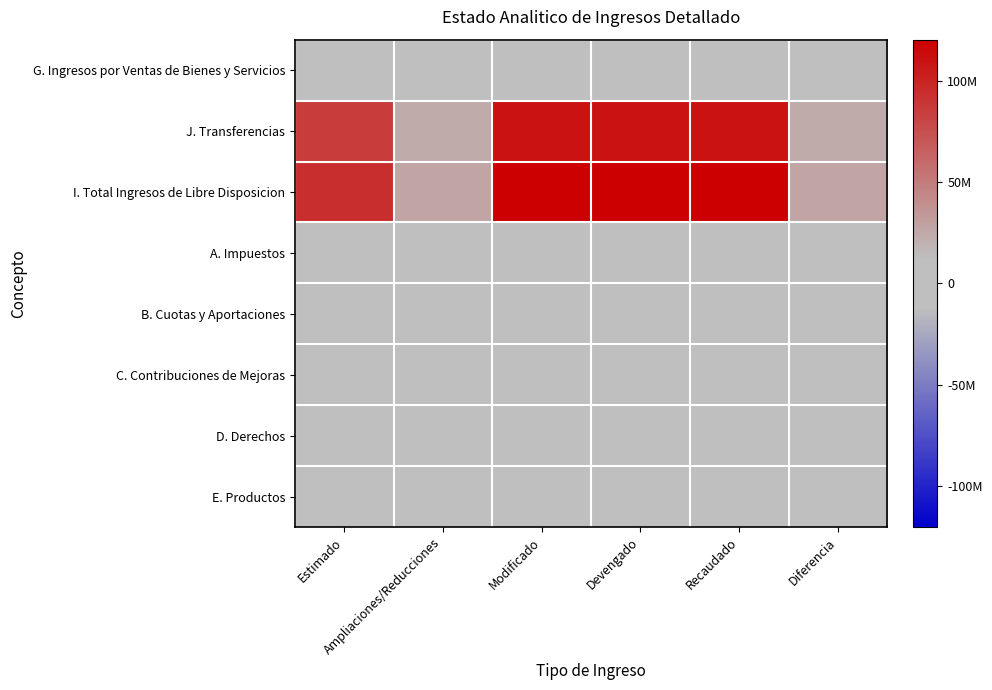

Count the number of data series in this chart.

8